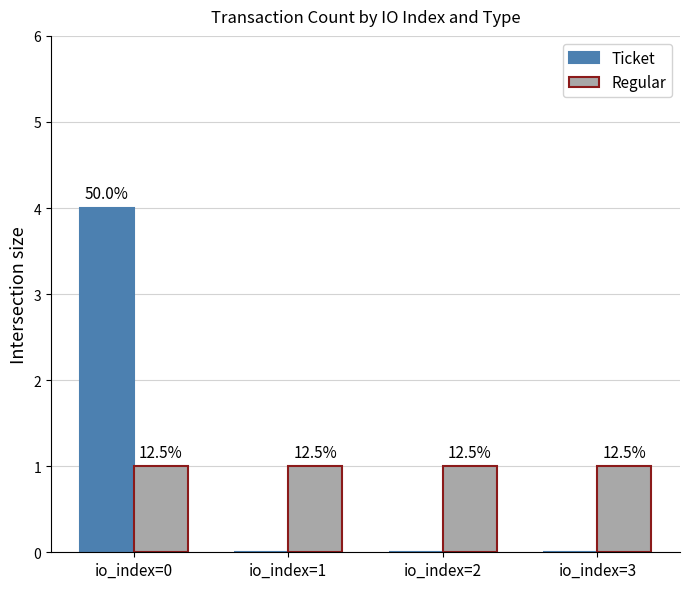

What is the difference between the maximum and minimum values in the Ticket series?

4